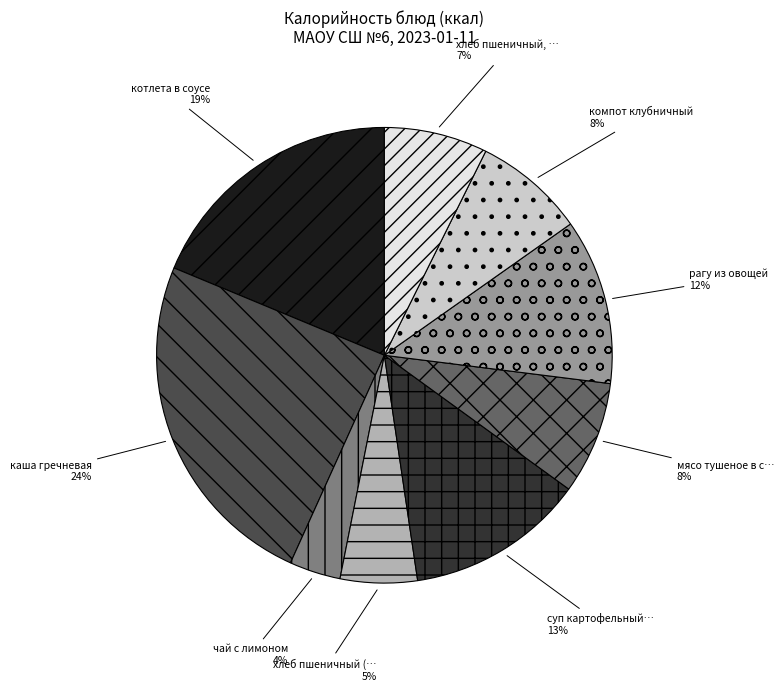

Does any single category account for the majority?

No